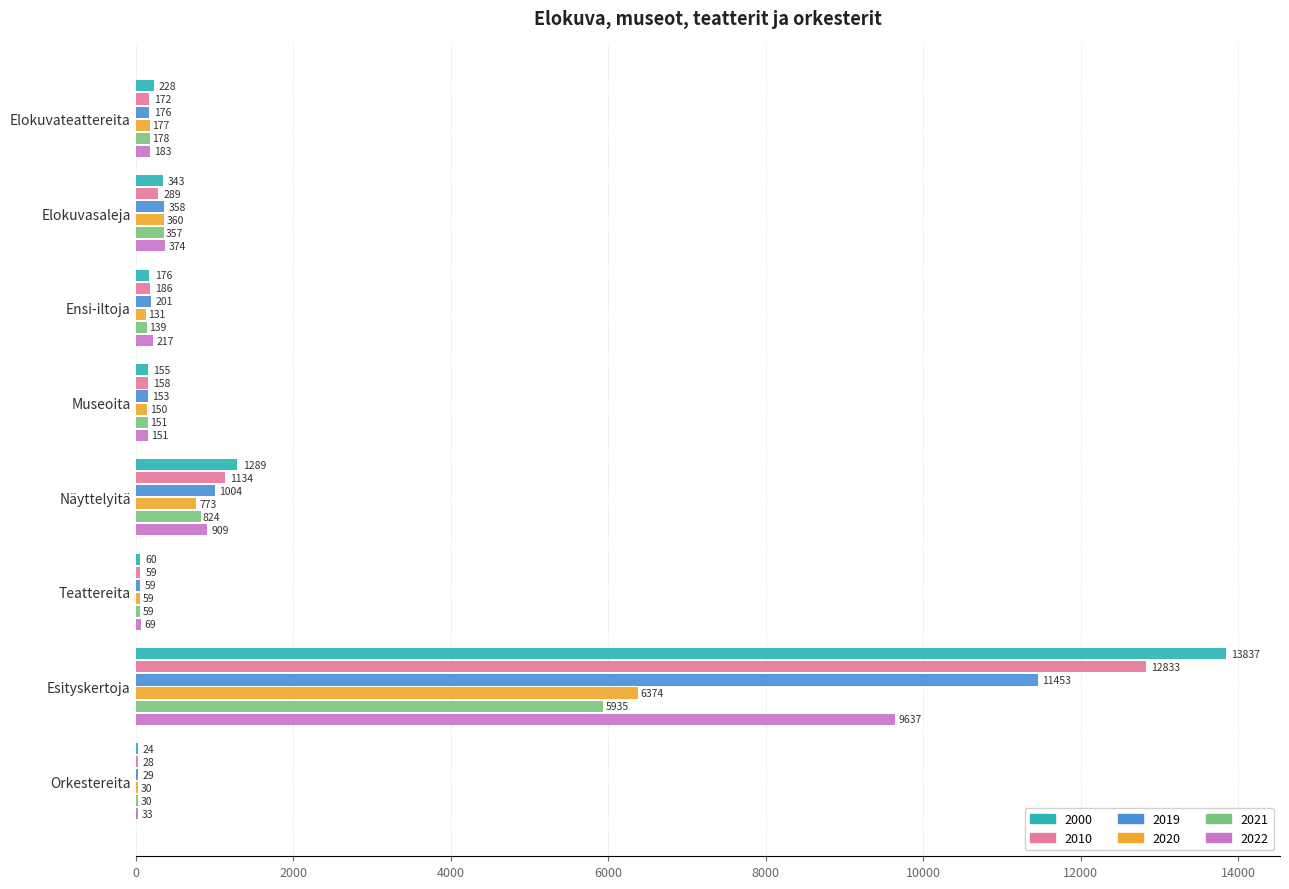

Read the 2021 value at Näyttelyitä.

824